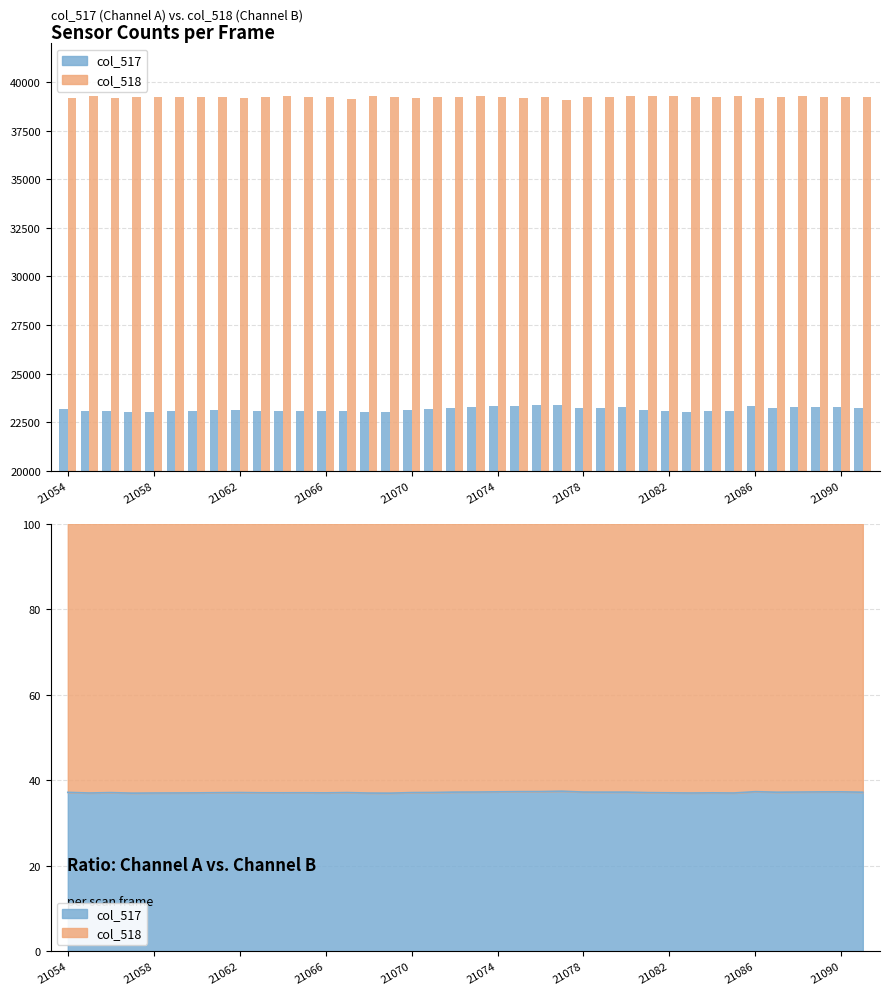

What is the lowest value of the col_518 series?

39104